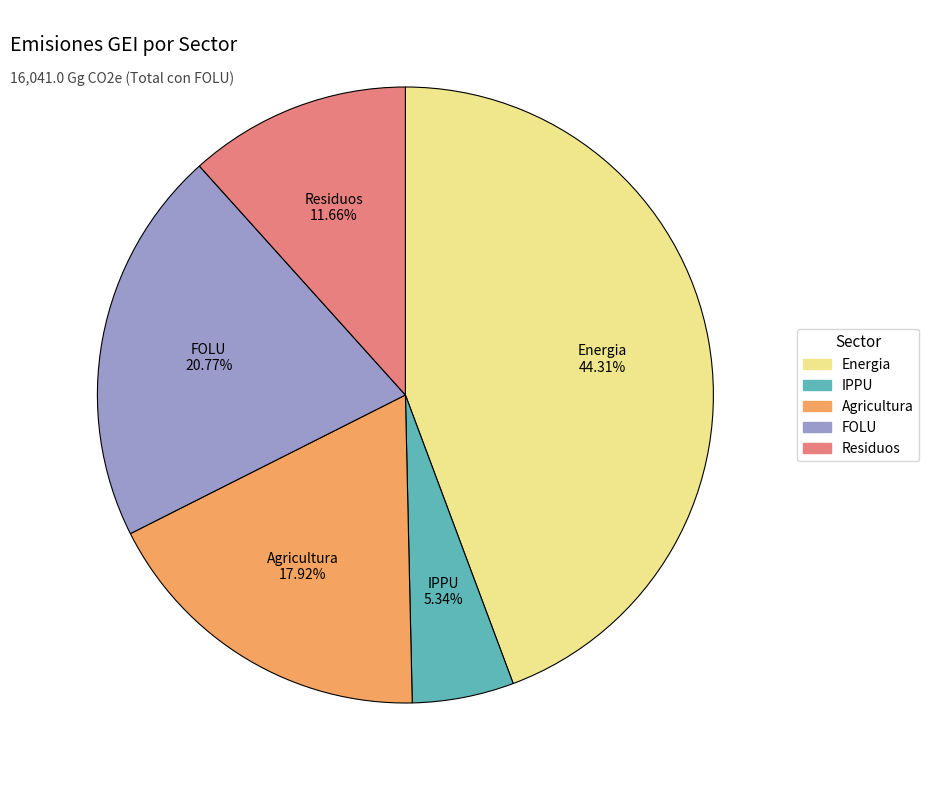

Rank the categories by value from lowest to highest.

IPPU, Residuos, Agricultura, FOLU, Energia